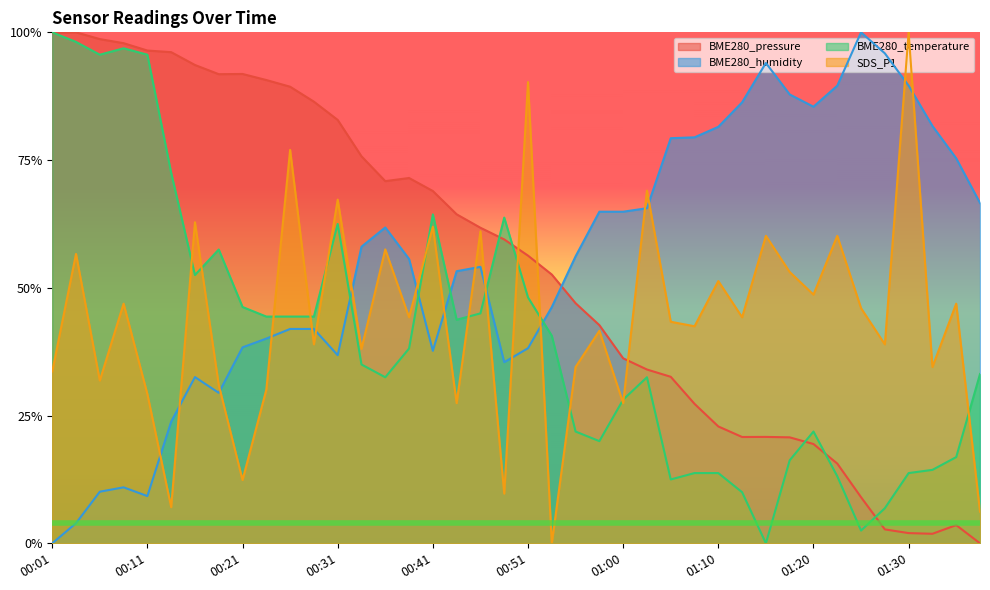

Where is the first local maximum for BME280_temperature?

00:09